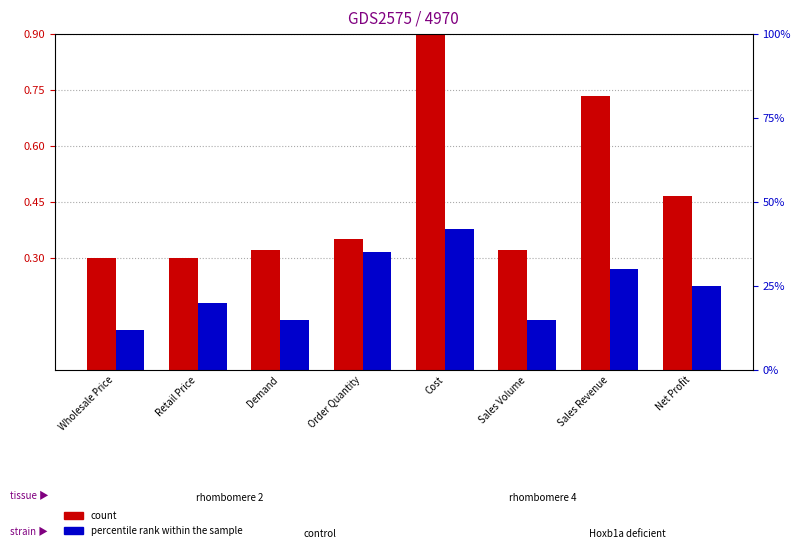

What value does the percentile rank within the sample series have at Sales Volume?

0.1